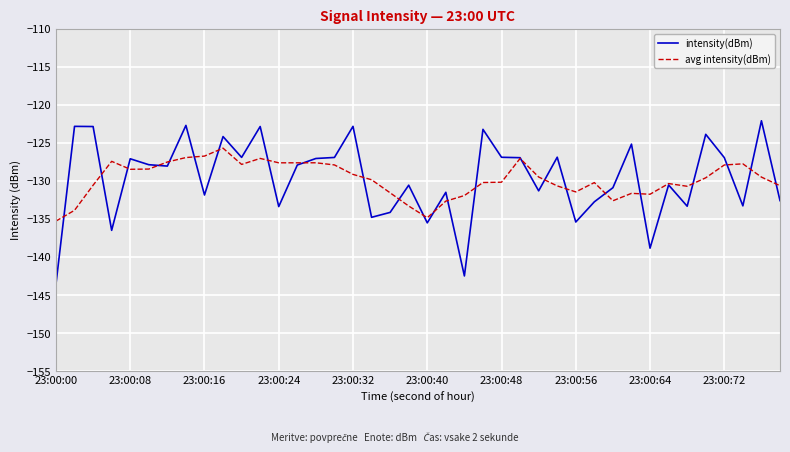

Which series has the widest spread of values?

intensity(dBm)